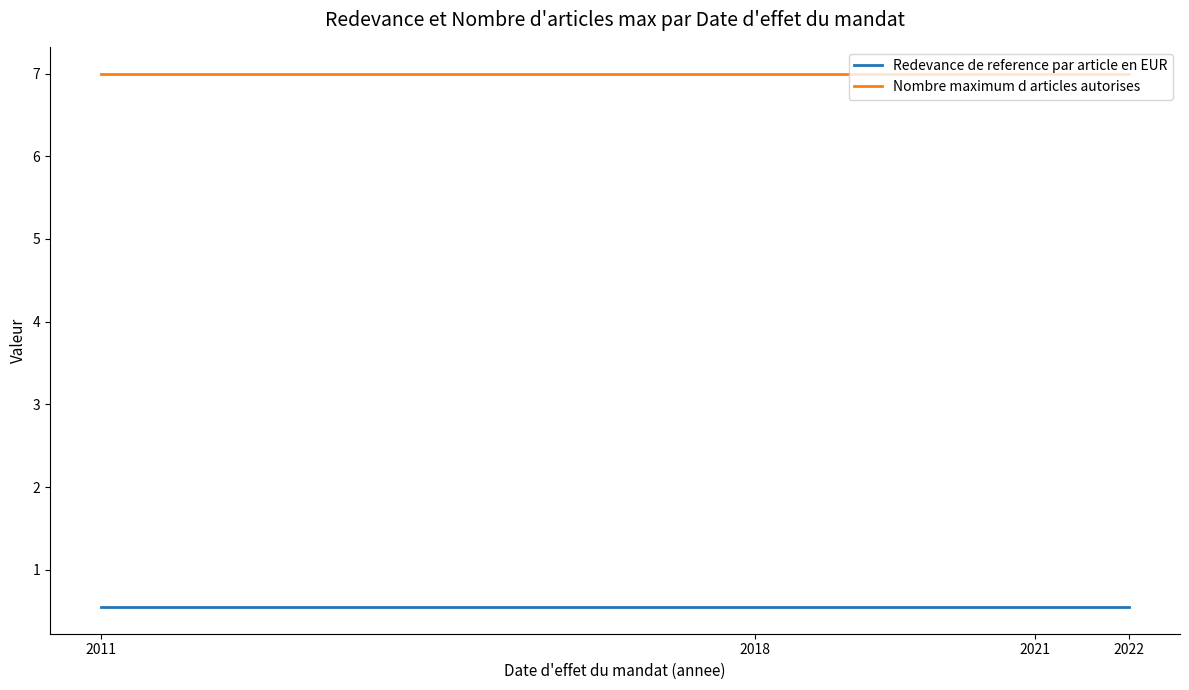

Rank the series by their average value, from lowest to highest.

Redevance de reference par article en EUR, Nombre maximum d articles autorises